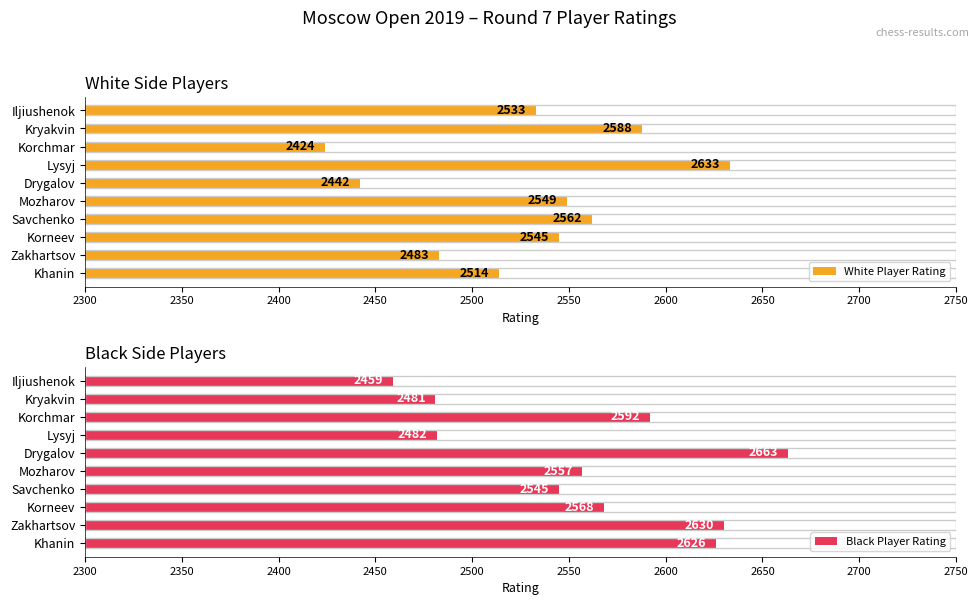

Where is White Player Rating nearest to the value 2528?

Iljiushenok